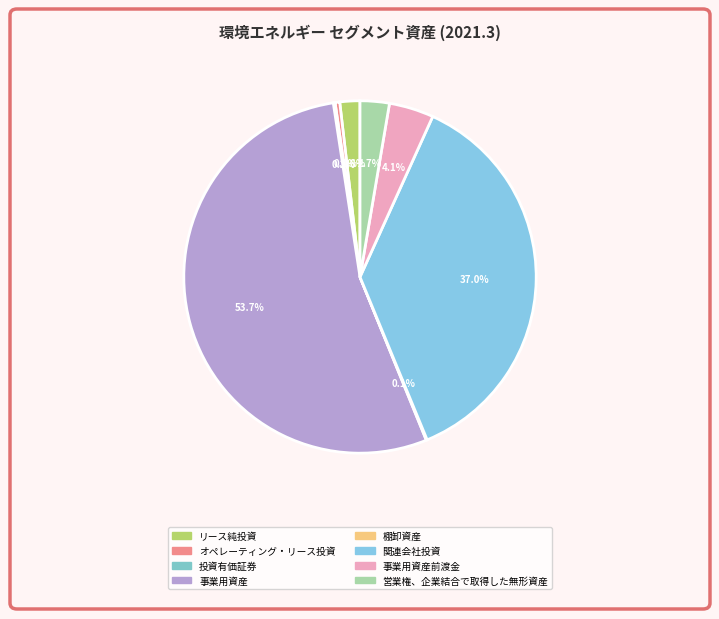

The 事業用資産 slice represents 68% of the pie. True or false?

False